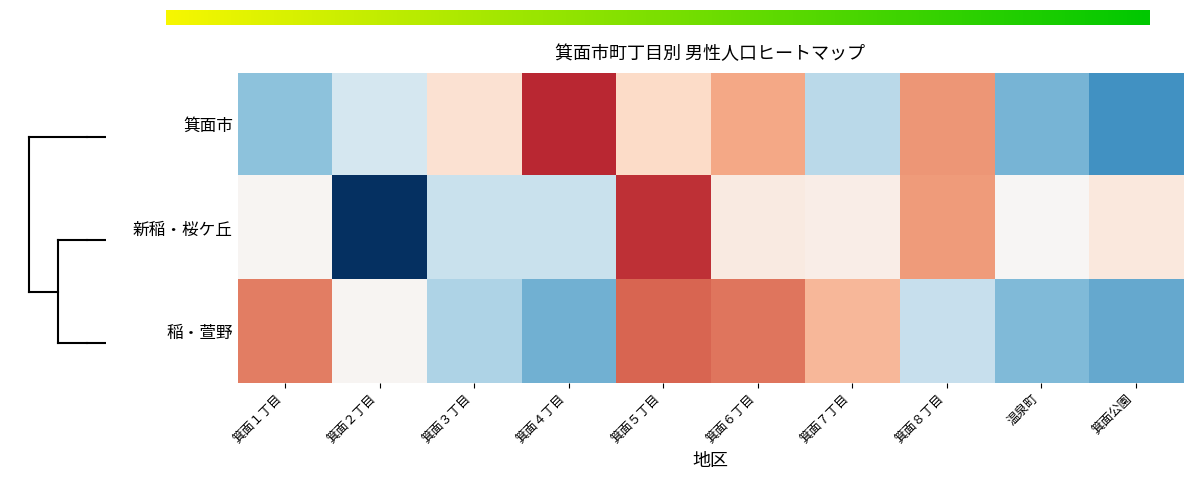

Reading left to right, list all the values displayed in this chart.

箕面市: -1.0	-0.4	0.4	1.8	0.4	0.9	-0.6	1.0	-1.1	-1.4
新稲・桜ケ丘: 0.0	-2.3	-0.5	-0.5	1.7	0.2	0.2	1.0	0.0	0.3
稲・萱野: 1.2	0.0	-0.7	-1.1	1.4	1.2	0.8	-0.5	-1.0	-1.2